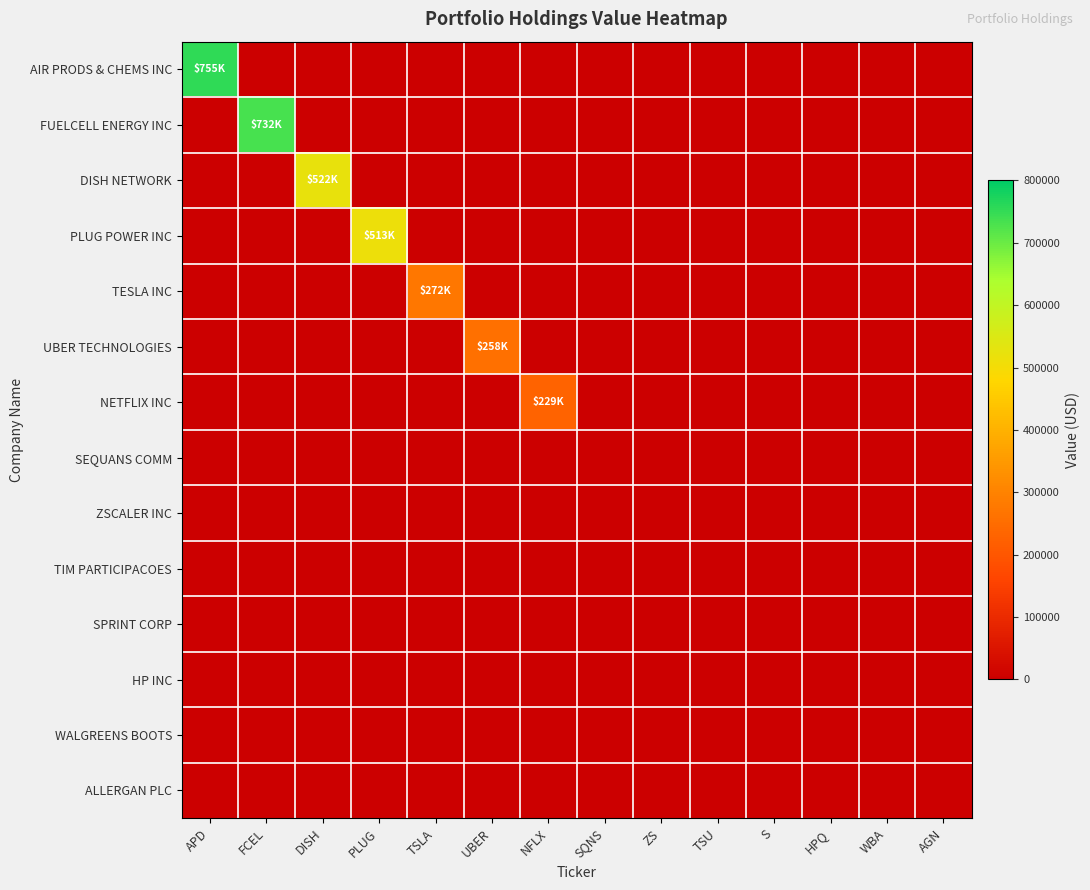

Reading right to left, transcribe all the data shown in this chart.

AIR PRODS & CHEMS INC: AGN=0	WBA=0	HPQ=0	S=0	TSU=0	ZS=0	SQNS=0	NFLX=0	UBER=0	TSLA=0	PLUG=0	DISH=0	FCEL=0	APD=755000
FUELCELL ENERGY INC: AGN=0	WBA=0	HPQ=0	S=0	TSU=0	ZS=0	SQNS=0	NFLX=0	UBER=0	TSLA=0	PLUG=0	DISH=0	FCEL=732000	APD=0
DISH NETWORK: AGN=0	WBA=0	HPQ=0	S=0	TSU=0	ZS=0	SQNS=0	NFLX=0	UBER=0	TSLA=0	PLUG=0	DISH=522000	FCEL=0	APD=0
PLUG POWER INC: AGN=0	WBA=0	HPQ=0	S=0	TSU=0	ZS=0	SQNS=0	NFLX=0	UBER=0	TSLA=0	PLUG=513000	DISH=0	FCEL=0	APD=0
TESLA INC: AGN=0	WBA=0	HPQ=0	S=0	TSU=0	ZS=0	SQNS=0	NFLX=0	UBER=0	TSLA=272000	PLUG=0	DISH=0	FCEL=0	APD=0
UBER TECHNOLOGIES: AGN=0	WBA=0	HPQ=0	S=0	TSU=0	ZS=0	SQNS=0	NFLX=0	UBER=258000	TSLA=0	PLUG=0	DISH=0	FCEL=0	APD=0
NETFLIX INC: AGN=0	WBA=0	HPQ=0	S=0	TSU=0	ZS=0	SQNS=0	NFLX=229000	UBER=0	TSLA=0	PLUG=0	DISH=0	FCEL=0	APD=0
SEQUANS COMM: AGN=0	WBA=0	HPQ=0	S=0	TSU=0	ZS=0	SQNS=0	NFLX=0	UBER=0	TSLA=0	PLUG=0	DISH=0	FCEL=0	APD=0
ZSCALER INC: AGN=0	WBA=0	HPQ=0	S=0	TSU=0	ZS=0	SQNS=0	NFLX=0	UBER=0	TSLA=0	PLUG=0	DISH=0	FCEL=0	APD=0
TIM PARTICIPACOES: AGN=0	WBA=0	HPQ=0	S=0	TSU=0	ZS=0	SQNS=0	NFLX=0	UBER=0	TSLA=0	PLUG=0	DISH=0	FCEL=0	APD=0
SPRINT CORP: AGN=0	WBA=0	HPQ=0	S=0	TSU=0	ZS=0	SQNS=0	NFLX=0	UBER=0	TSLA=0	PLUG=0	DISH=0	FCEL=0	APD=0
HP INC: AGN=0	WBA=0	HPQ=0	S=0	TSU=0	ZS=0	SQNS=0	NFLX=0	UBER=0	TSLA=0	PLUG=0	DISH=0	FCEL=0	APD=0
WALGREENS BOOTS: AGN=0	WBA=0	HPQ=0	S=0	TSU=0	ZS=0	SQNS=0	NFLX=0	UBER=0	TSLA=0	PLUG=0	DISH=0	FCEL=0	APD=0
ALLERGAN PLC: AGN=0	WBA=0	HPQ=0	S=0	TSU=0	ZS=0	SQNS=0	NFLX=0	UBER=0	TSLA=0	PLUG=0	DISH=0	FCEL=0	APD=0